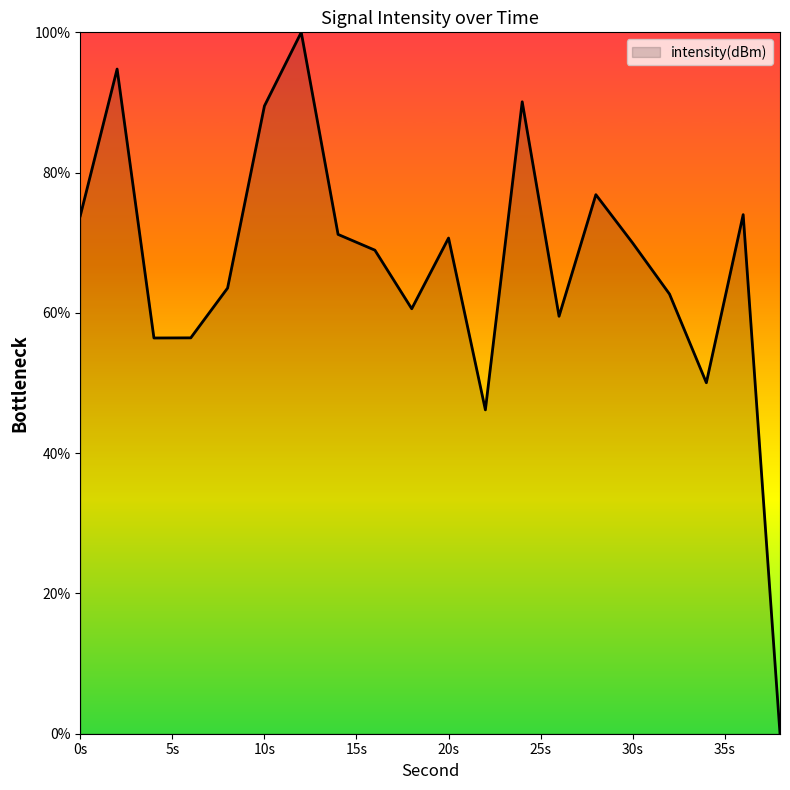

What is the greatest value displayed?

100.0